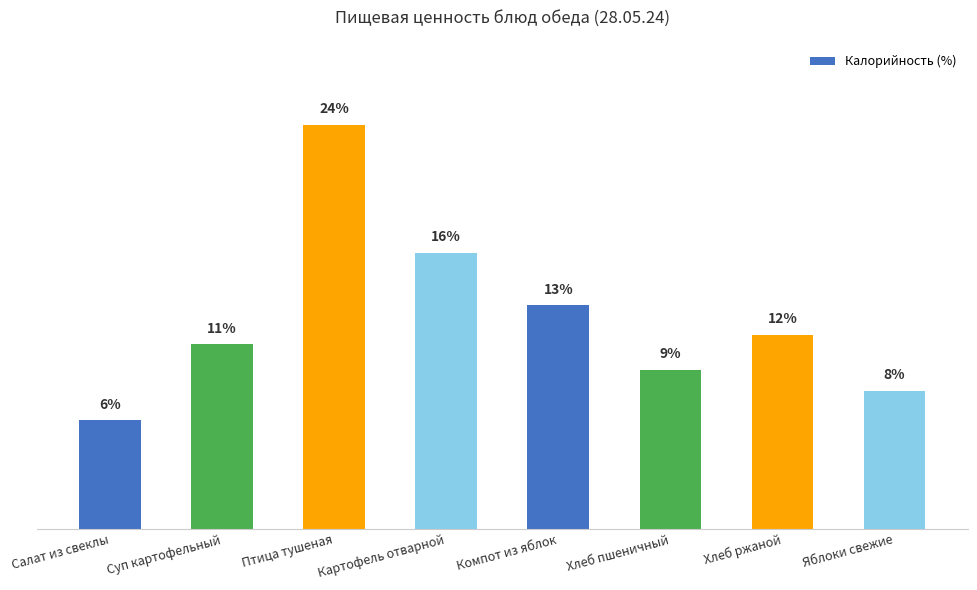

How many bars are there in total?

8